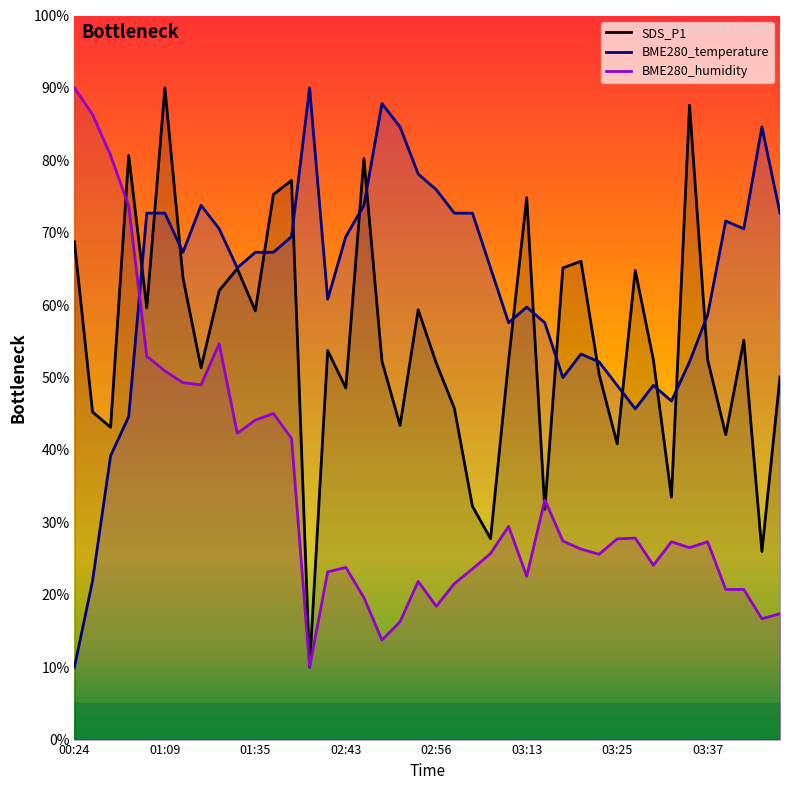

Which category has the highest value in the BME280_temperature series?

02:29